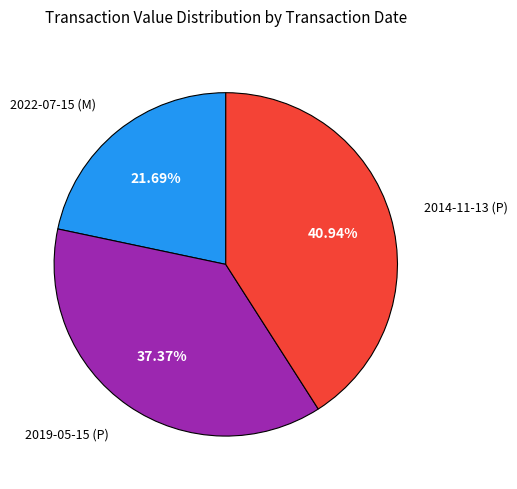

Is it true that 2022-07-15 (M) is 34% of the pie?

False